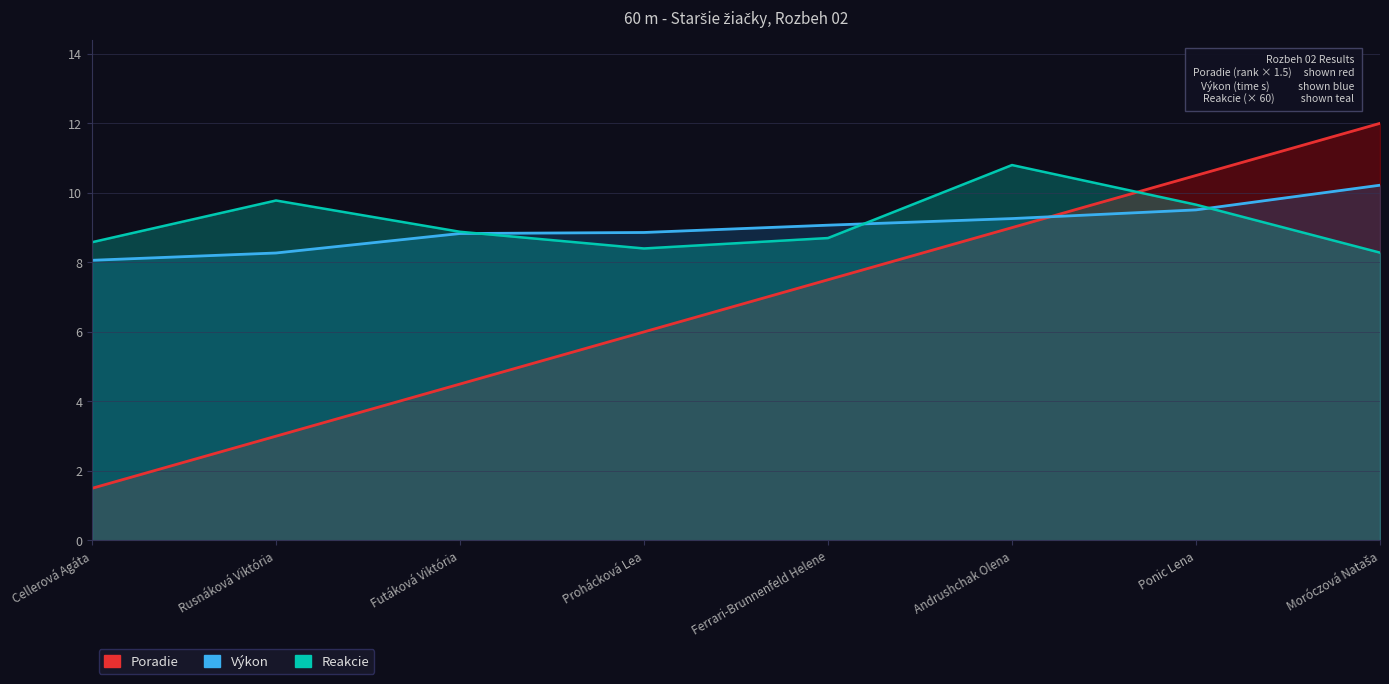

Which has a higher value, Moróczová Nataša or Ferrari-Brunnenfeld Helene?

Moróczová Nataša